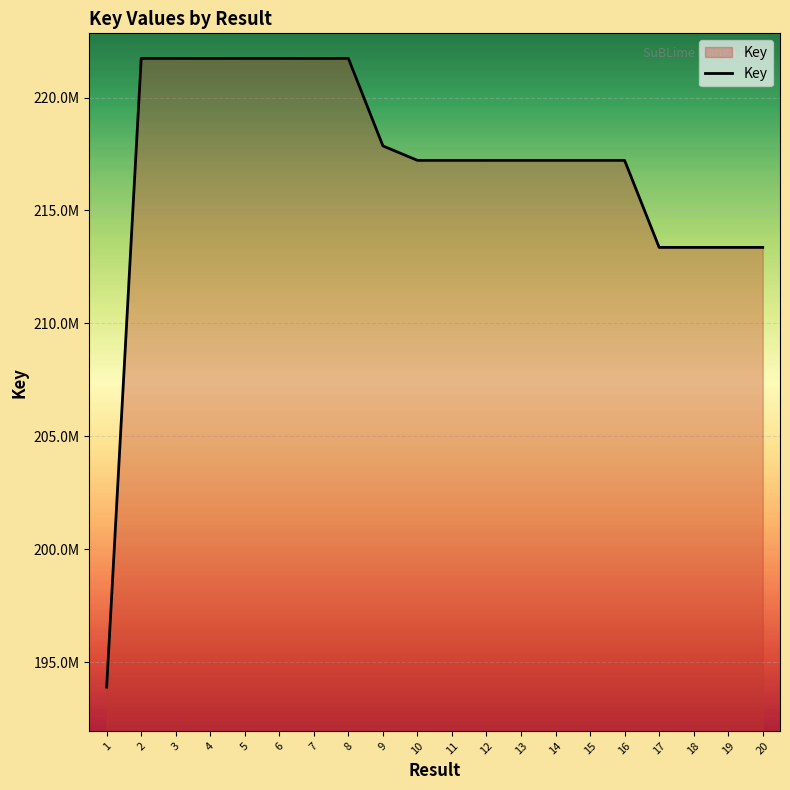

Does the chart display data point markers on the line(s)?

No